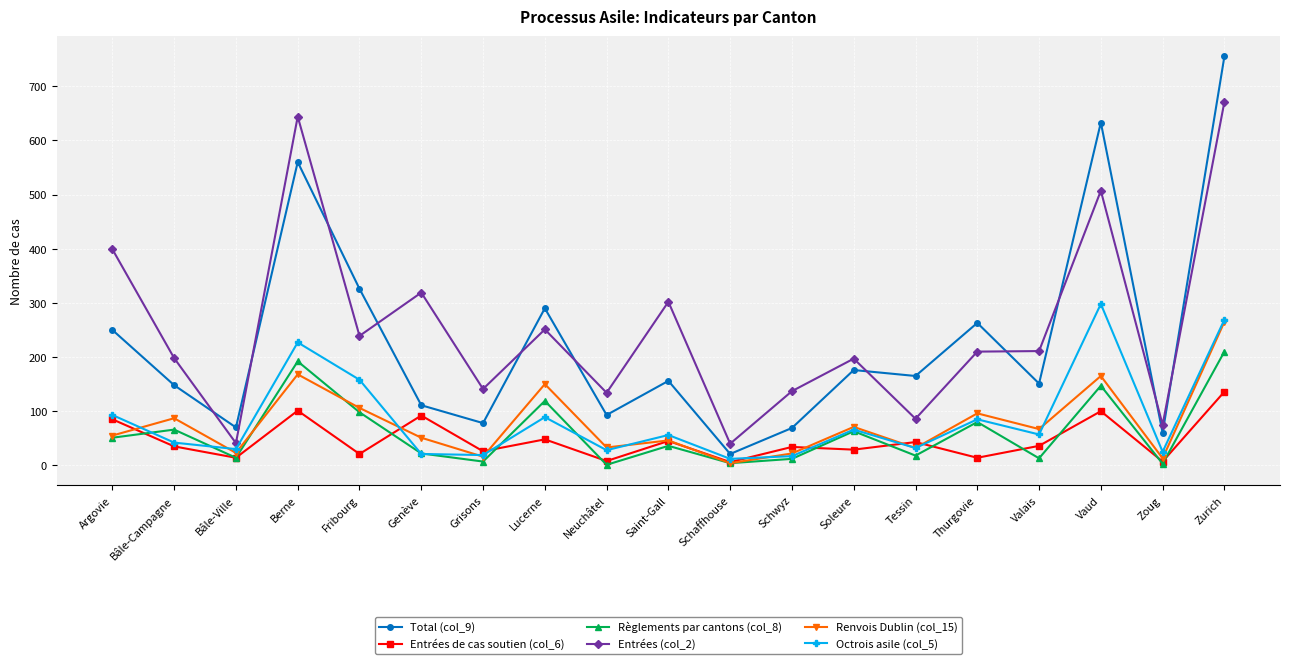

List the series in order of their peak value, lowest first.

Entrées de cas soutien (col_6), Règlements par cantons (col_8), Renvois Dublin (col_15), Octrois asile (col_5), Entrées (col_2), Total (col_9)